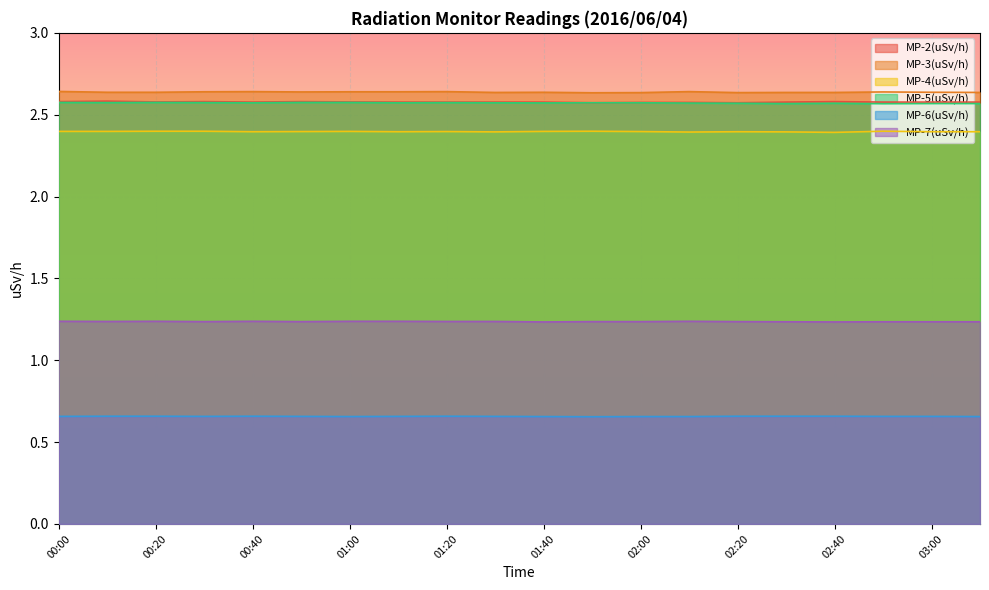

At which category is the sum across all series the highest?

00:00